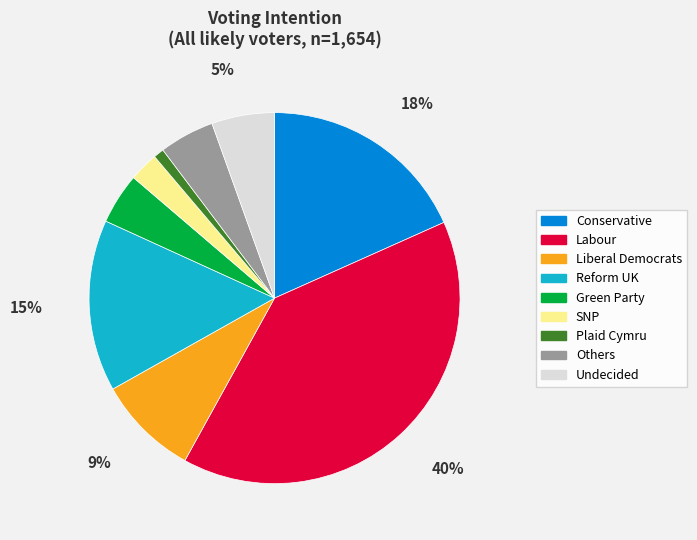

The Reform UK slice represents 15% of the pie. True or false?

True